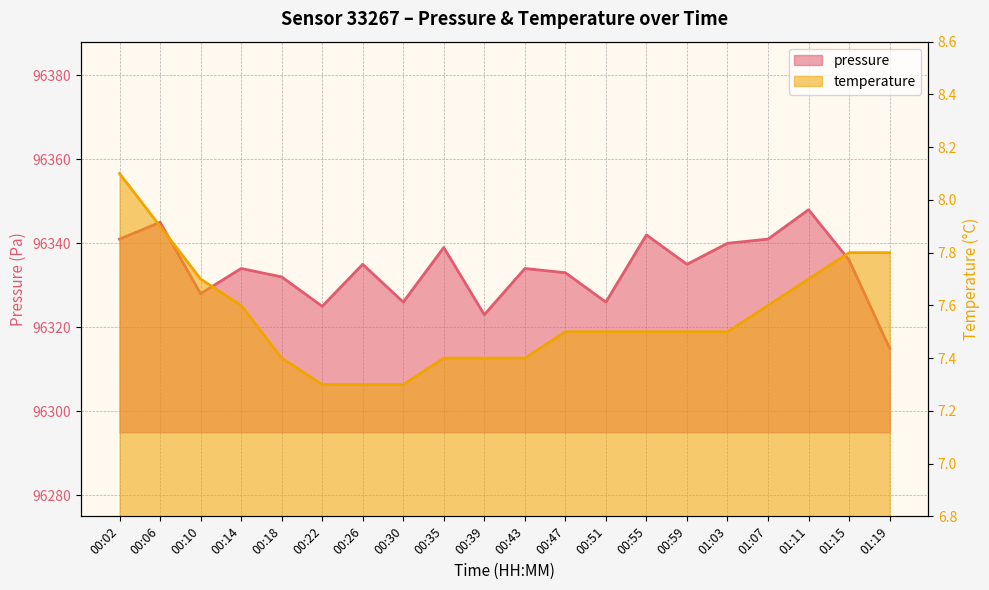

Reading left to right, what are all the values shown in this chart?

pressure: 00:02=96341.0	00:06=96345.0	00:10=96328.0	00:14=96334.0	00:18=96332.0	00:22=96325.0	00:26=96335.0	00:30=96326.0	00:35=96339.0	00:39=96323.0	00:43=96334.0	00:47=96333.0	00:51=96326.0	00:55=96342.0	00:59=96335.0	01:03=96340.0	01:07=96341.0	01:11=96348.0	01:15=96336.0	01:19=96315.0
temperature: 00:02=8.1	00:06=7.9	00:10=7.7	00:14=7.6	00:18=7.4	00:22=7.3	00:26=7.3	00:30=7.3	00:35=7.4	00:39=7.4	00:43=7.4	00:47=7.5	00:51=7.5	00:55=7.5	00:59=7.5	01:03=7.5	01:07=7.6	01:11=7.7	01:15=7.8	01:19=7.8